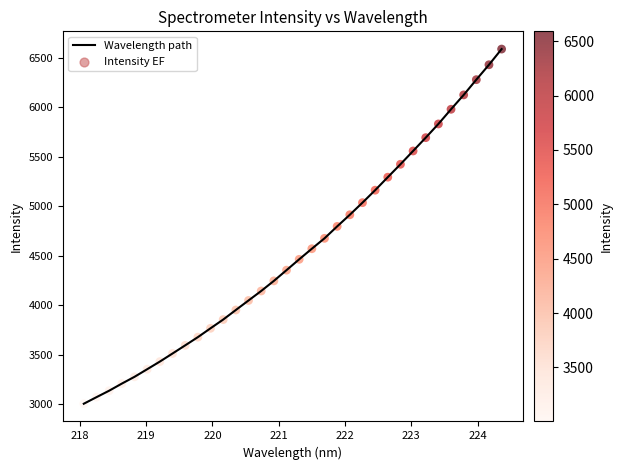

What is the smallest value displayed?

3002.6